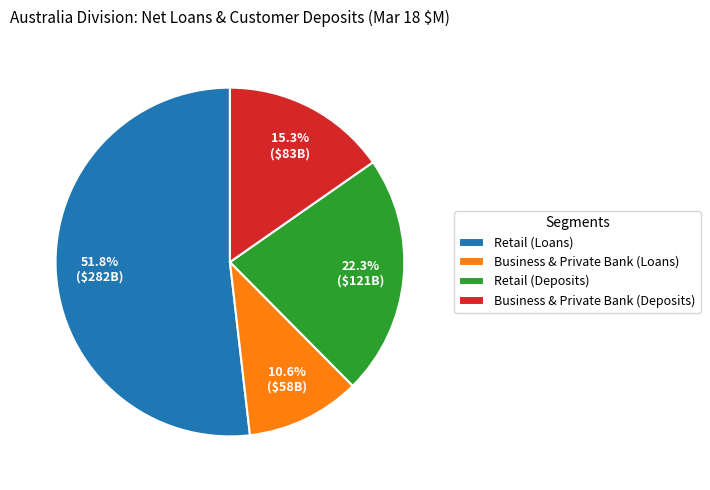

To the nearest percent, what is the difference between the Retail (Loans) and Business & Private Bank (Loans) slice percentages?

41%